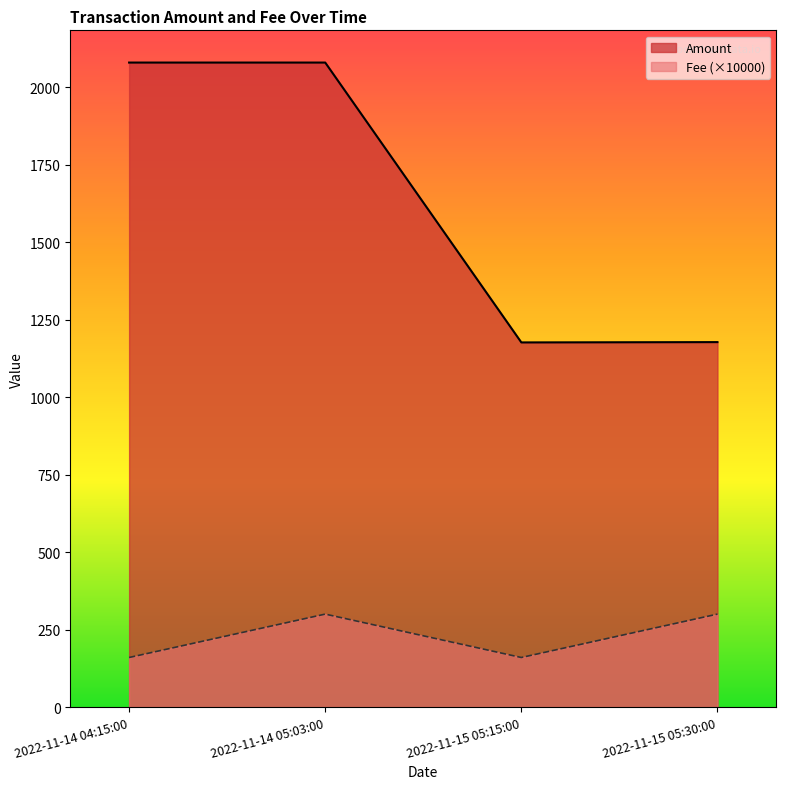

Which label corresponds to the smallest value in the chart?

2022-11-14 04:15:00